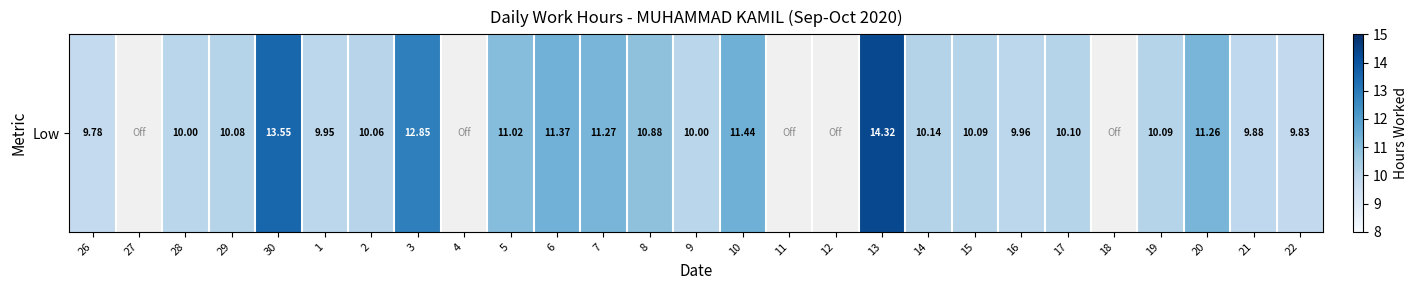

How many positive values are there?

22